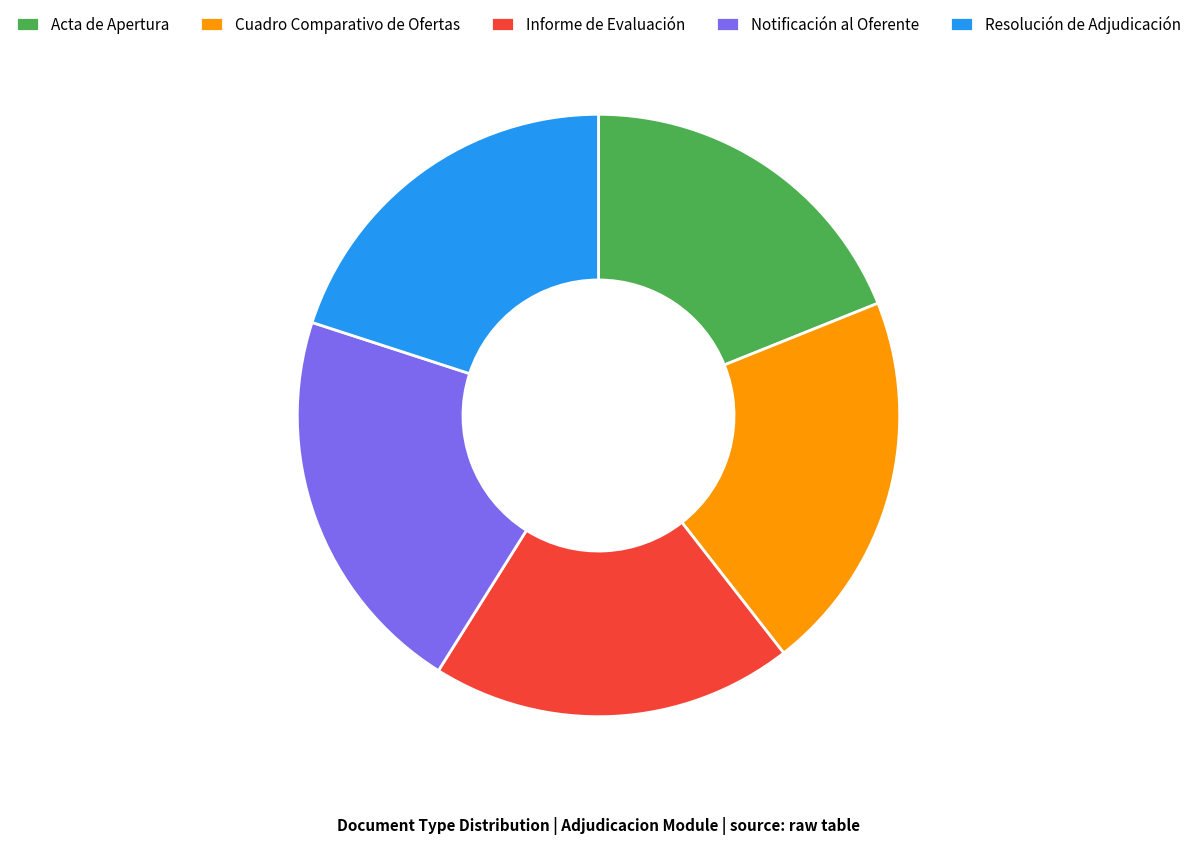

Approximately how many times larger is the value at Resolución de Adjudicación compared to Notificación al Oferente?

0.9